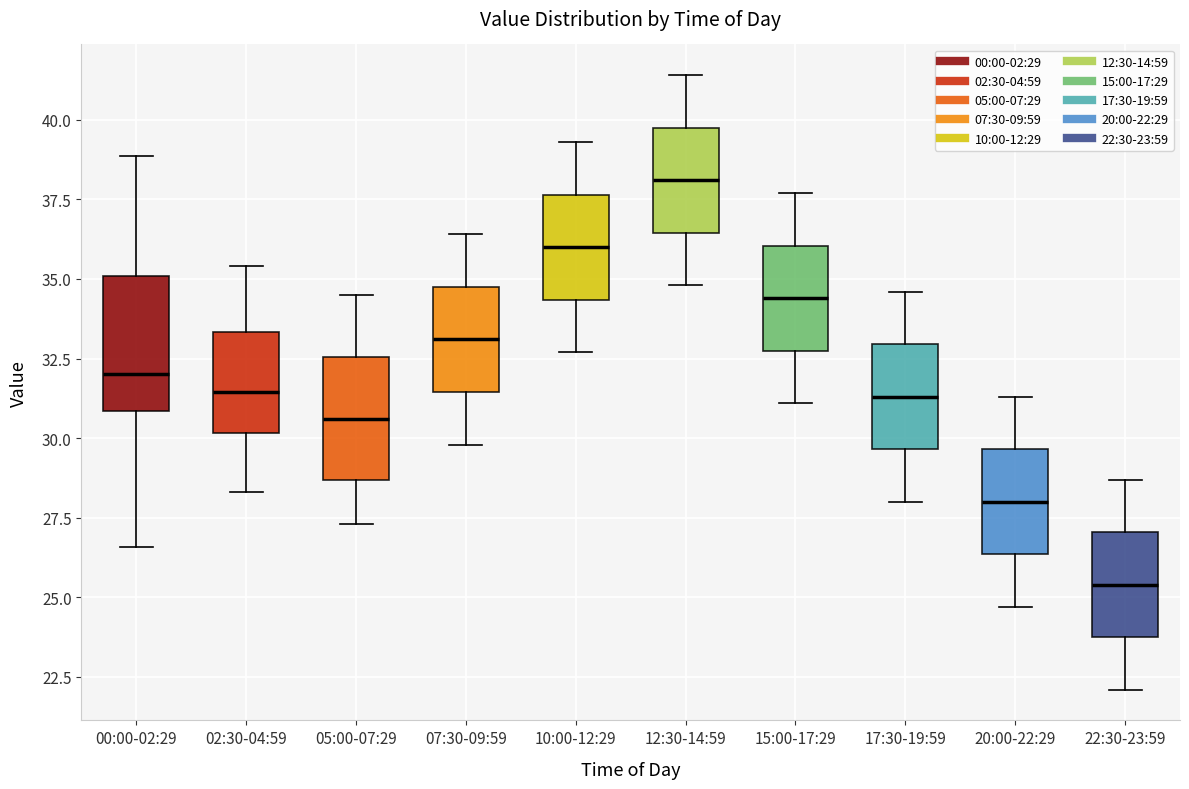

Where is the lower edge of the box for 22:30-23:59 on the y-axis? The values are not printed on the chart, so give them approximately, as read against the axis.

24.0